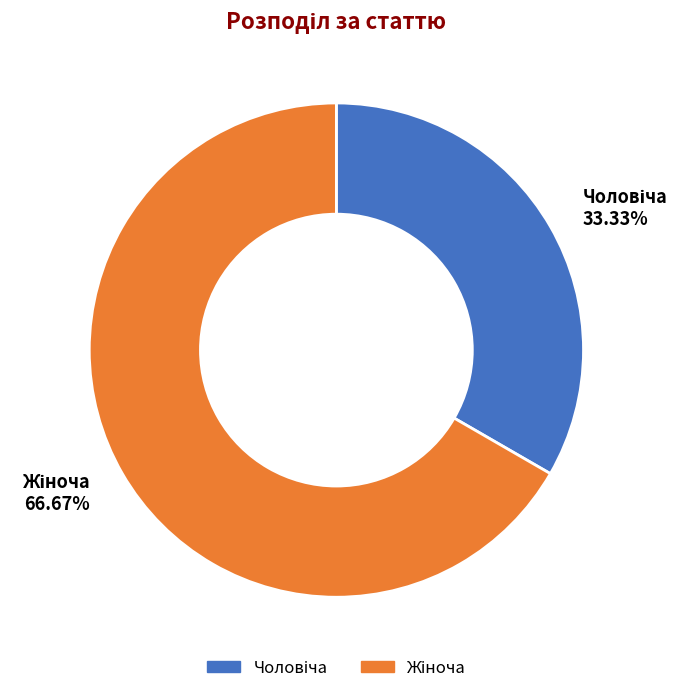

Is there any slice that represents more than half of the pie?

Yes